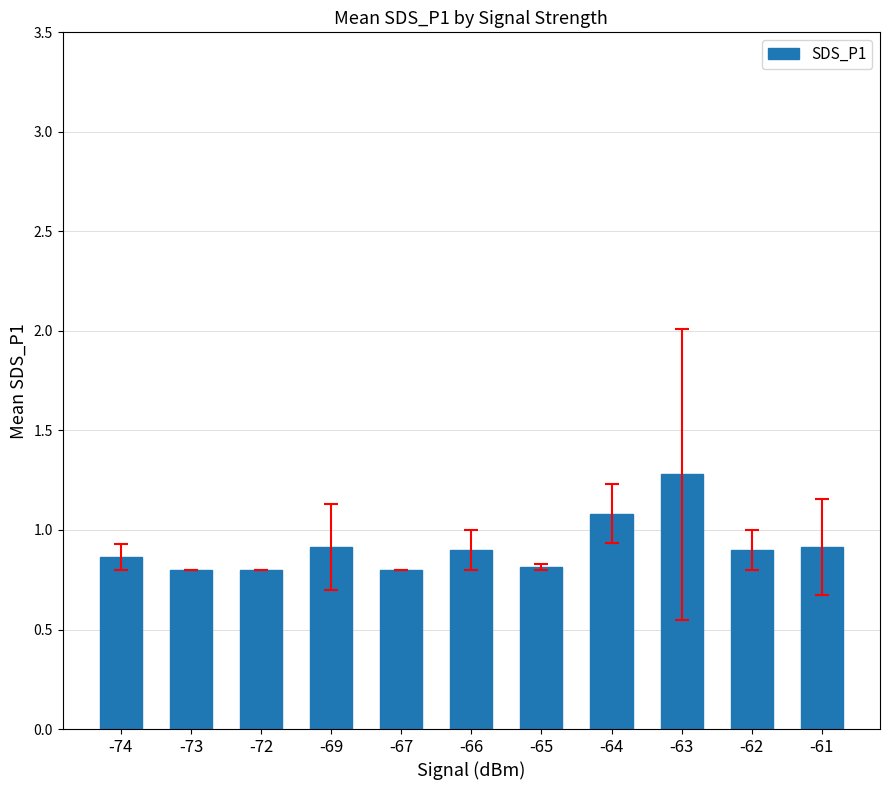

What is the greatest value displayed?

1.3